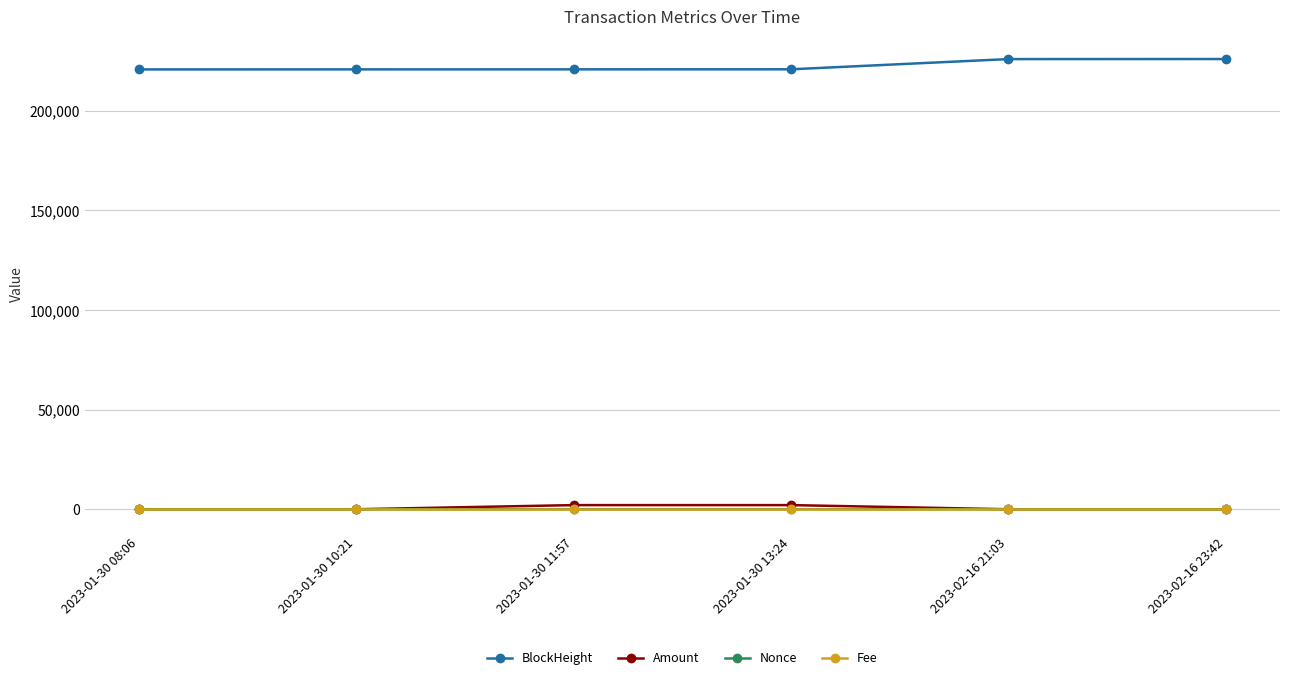

At how many categories does at least one series exceed 181312?

6